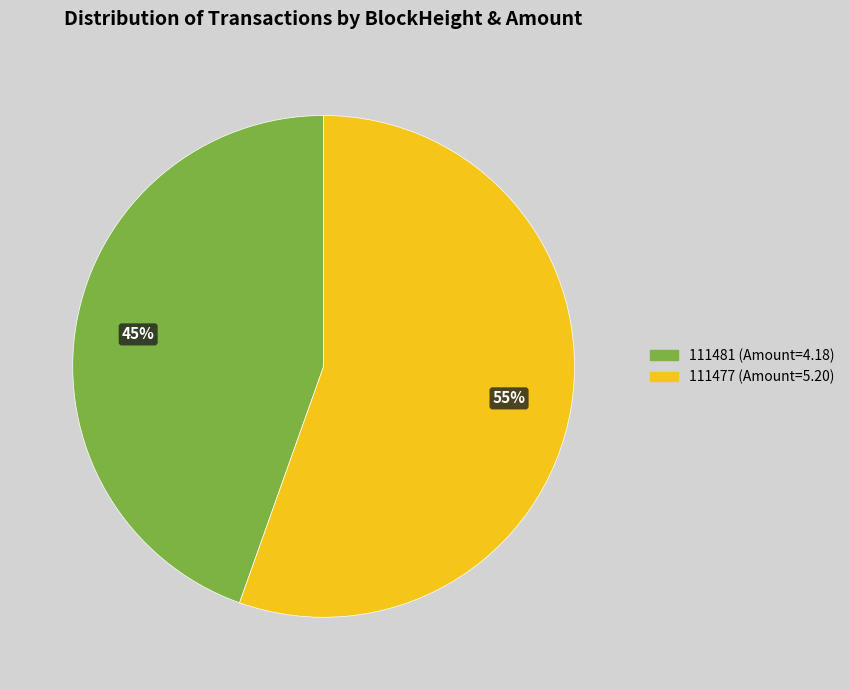

To the nearest percent, what is the average slice percentage?

50%